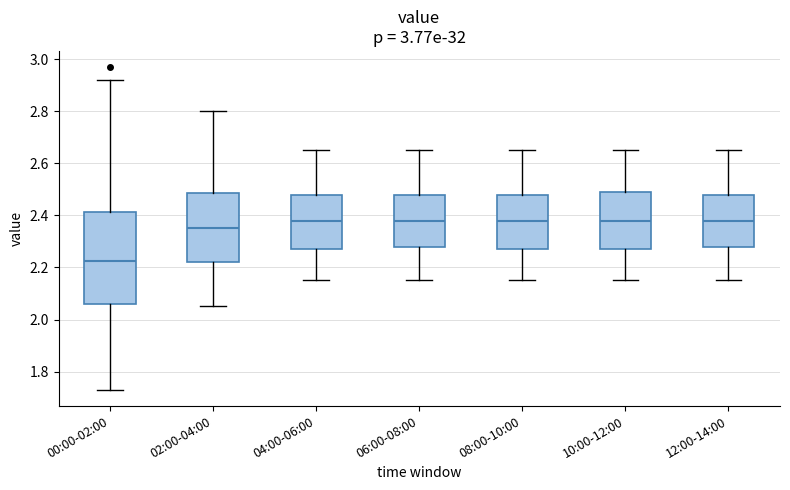

Where does the median line of the box for 00:00-02:00 sit on the y-axis? The values are not printed on the chart, so give them approximately, as read against the axis.

2.22